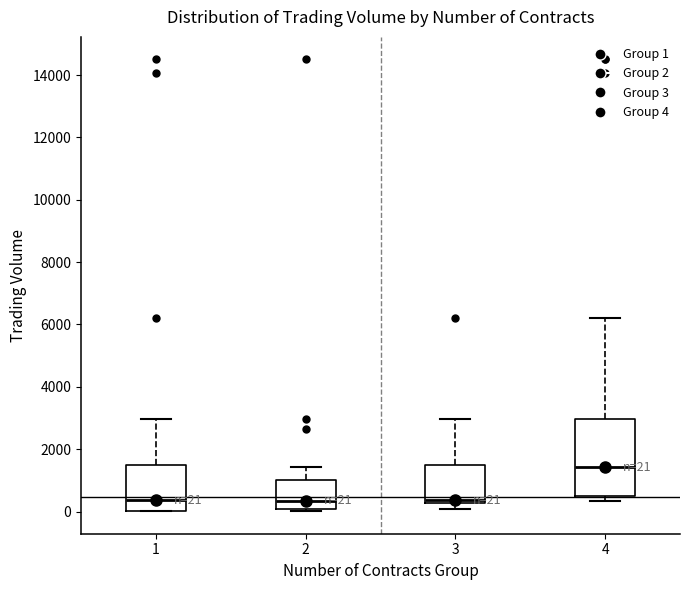

Comparing the boxes themselves (not the whiskers), which one is the tallest?

4